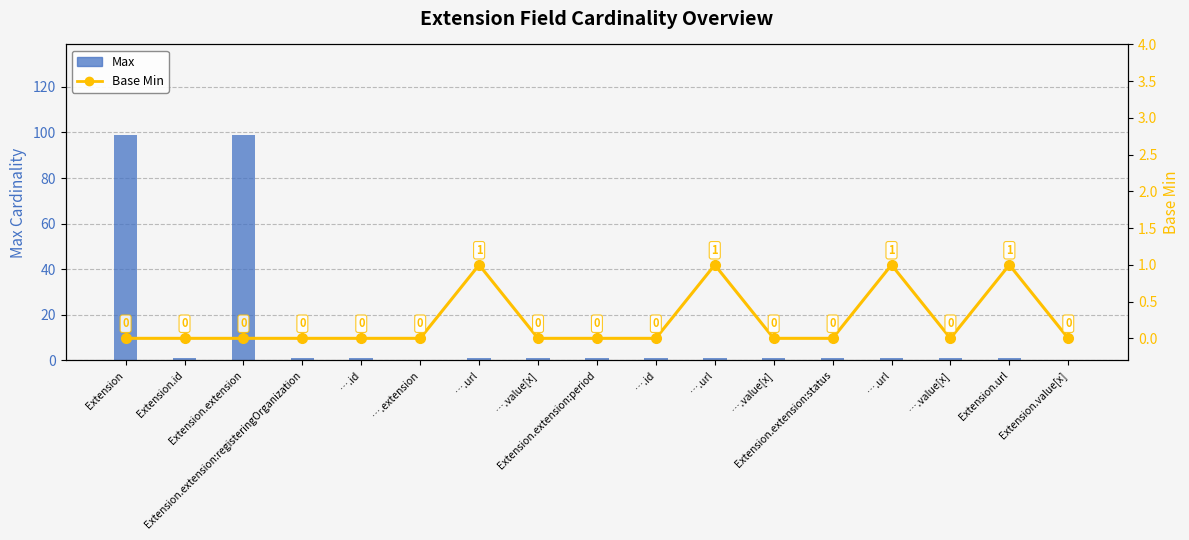

What is the label of the 14th bar from the right?

Extension.extension:registeringOrganization